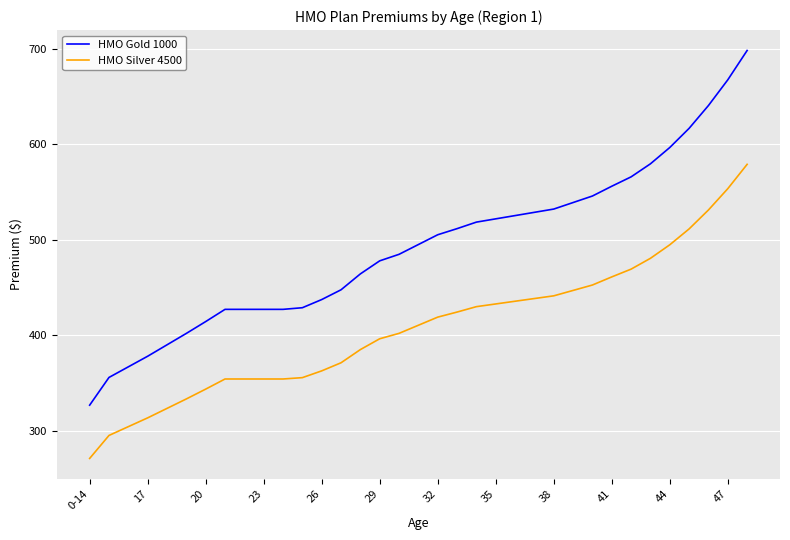

Which series has the widest spread of values?

HMO Gold 1000